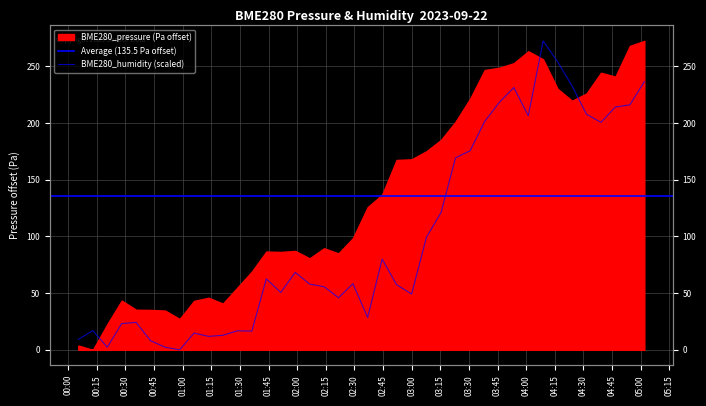

What is the greatest value displayed?

272.3